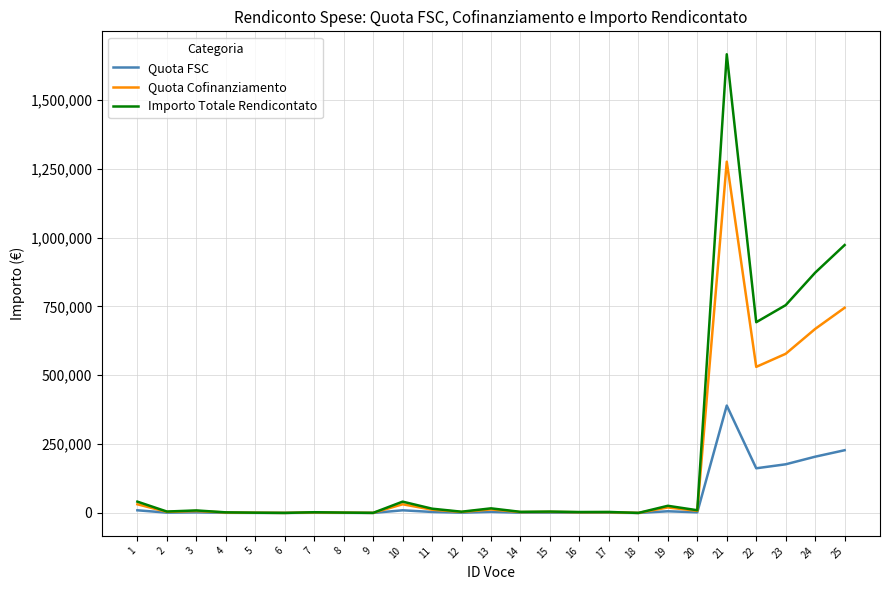

Which series has the largest range (max minus min)?

Importo Totale Rendicontato